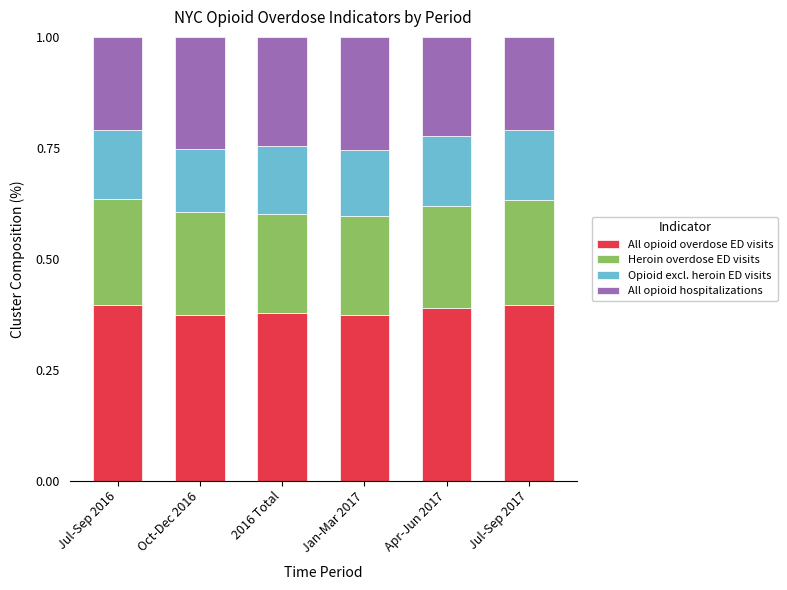

What is the total value across all series at Oct-Dec 2016?

1.0